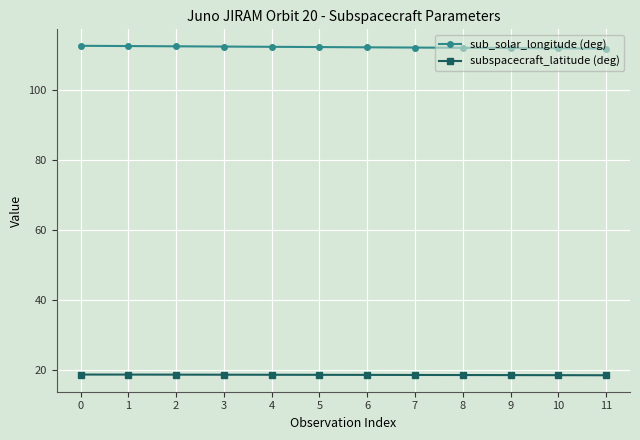

What is the difference between the maximum and minimum values in the sub_solar_longitude (deg) series?

0.8